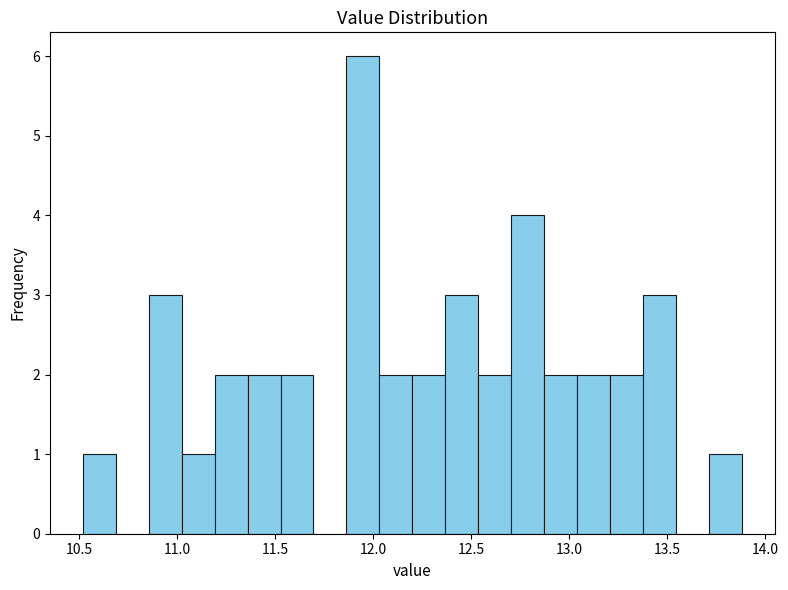

Around what value on the x-axis is the tallest bar? Give the approximate position of its centre, as read against the axis.

11.95